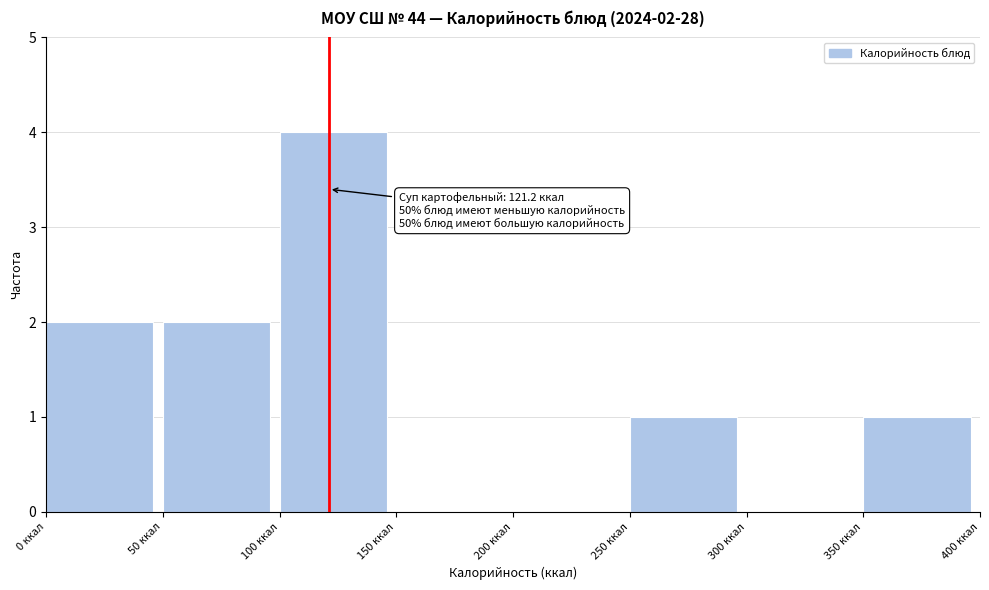

Which range on the x-axis has the tallest bar?

100 to 150